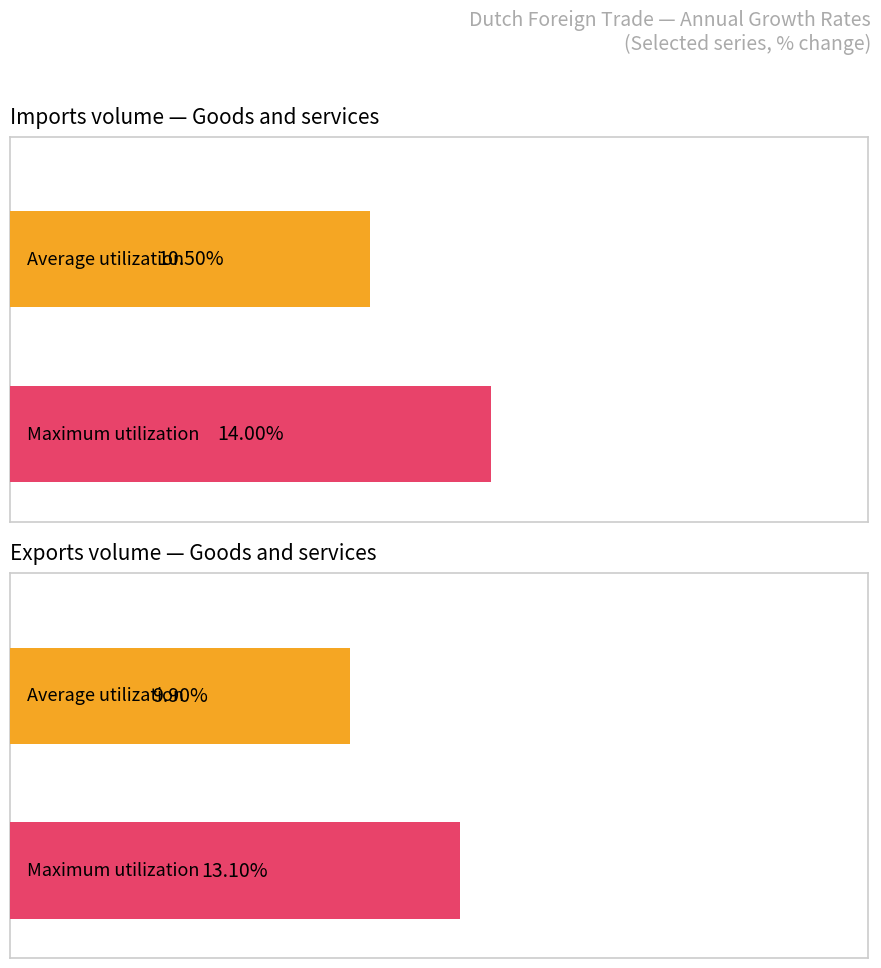

What value does the Exports volume - Goods and services series have at 1970?

13.1